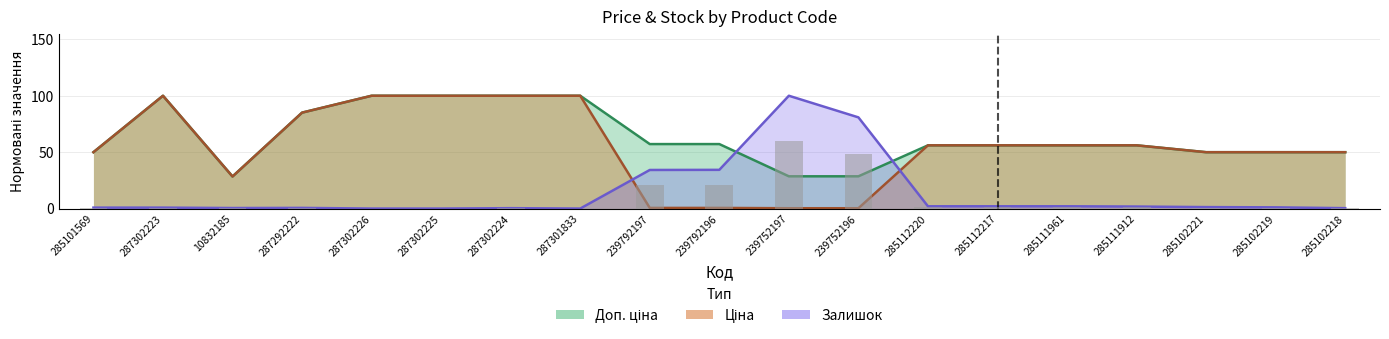

Between 239752197 and 239792196, which is larger?

239792196